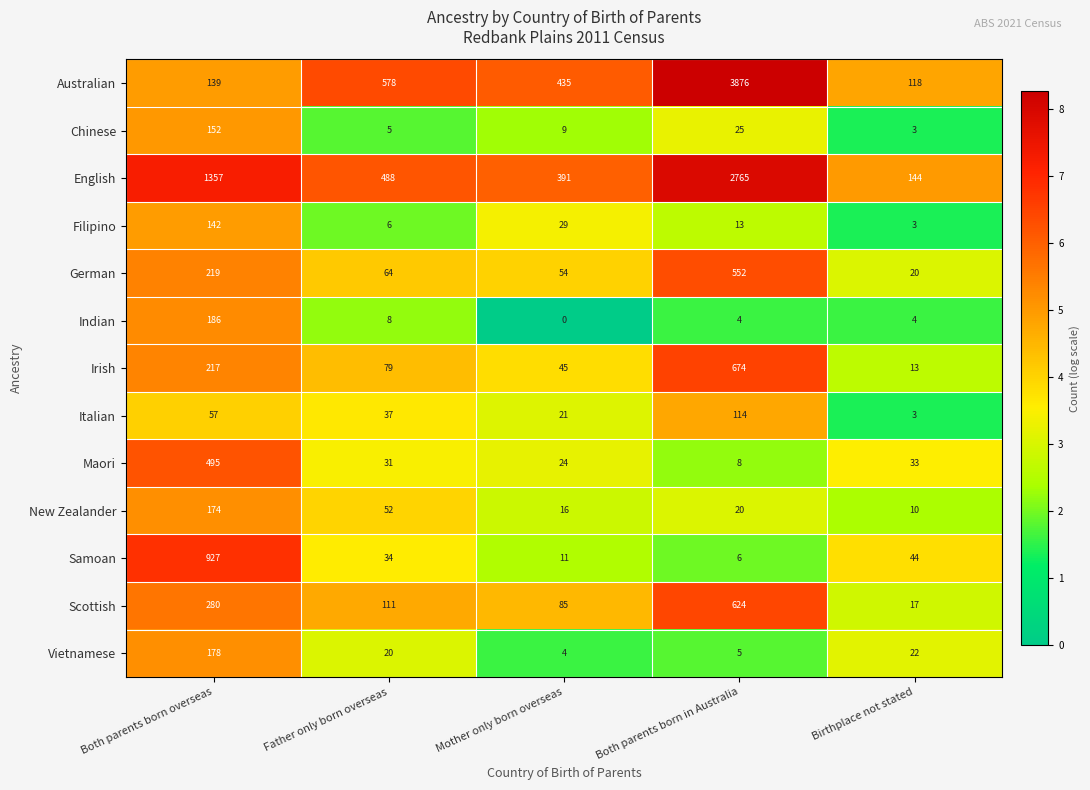

At which category is the sum across all series the highest?

Both parents born in Australia